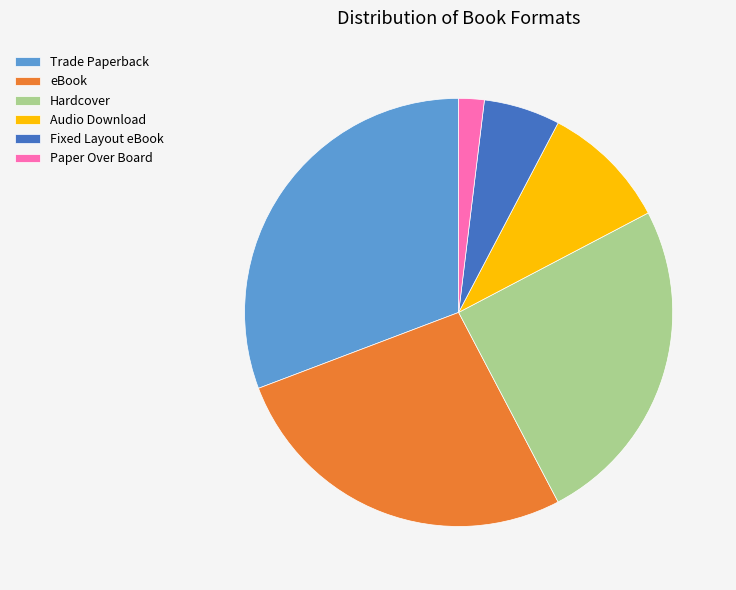

What is the ratio of the value at Paper Over Board to the value at eBook?

0.1